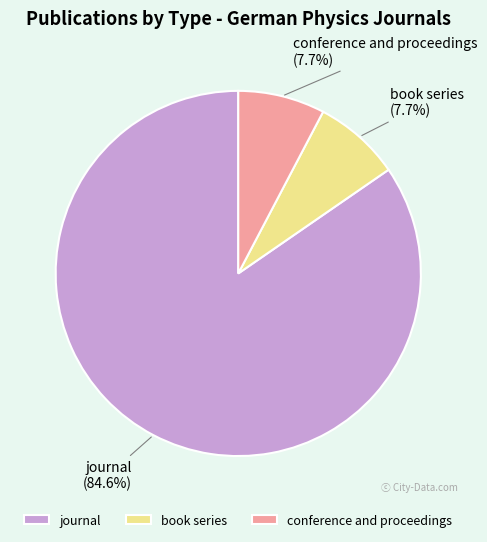

To the nearest percent, what percentage of the pie is book series?

8%